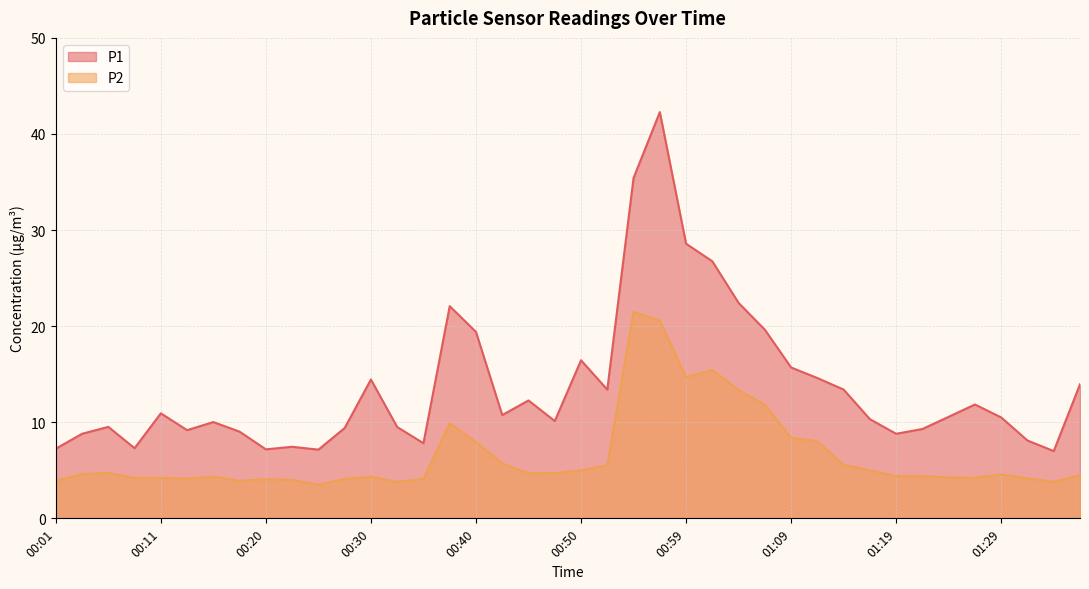

True or false: P1 and P2 cross at least once.

False